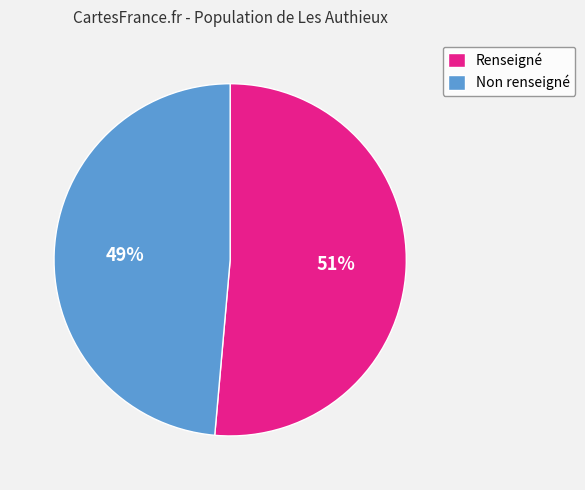

Between Non renseigné and Renseigné, which is larger?

Renseigné